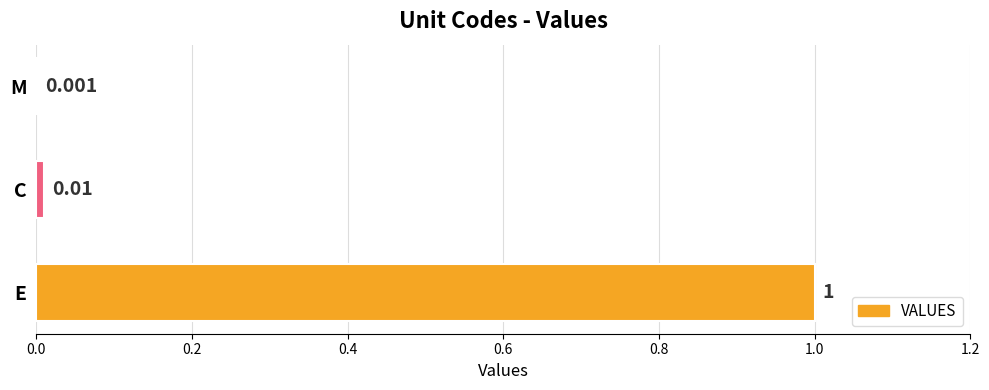

Which has a higher value, C or M?

C